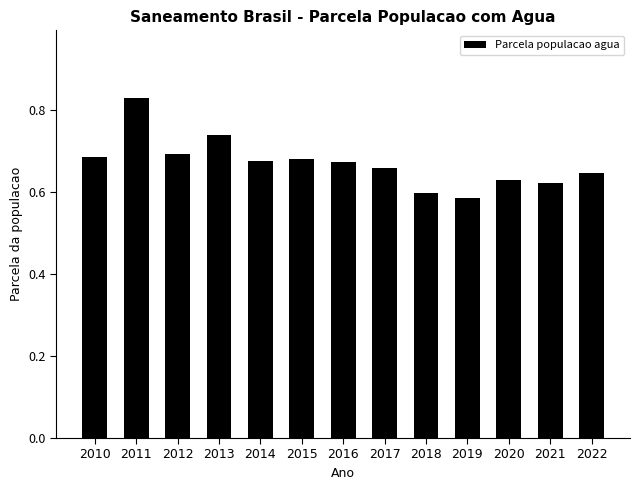

How many values are between 0 and 1?

13